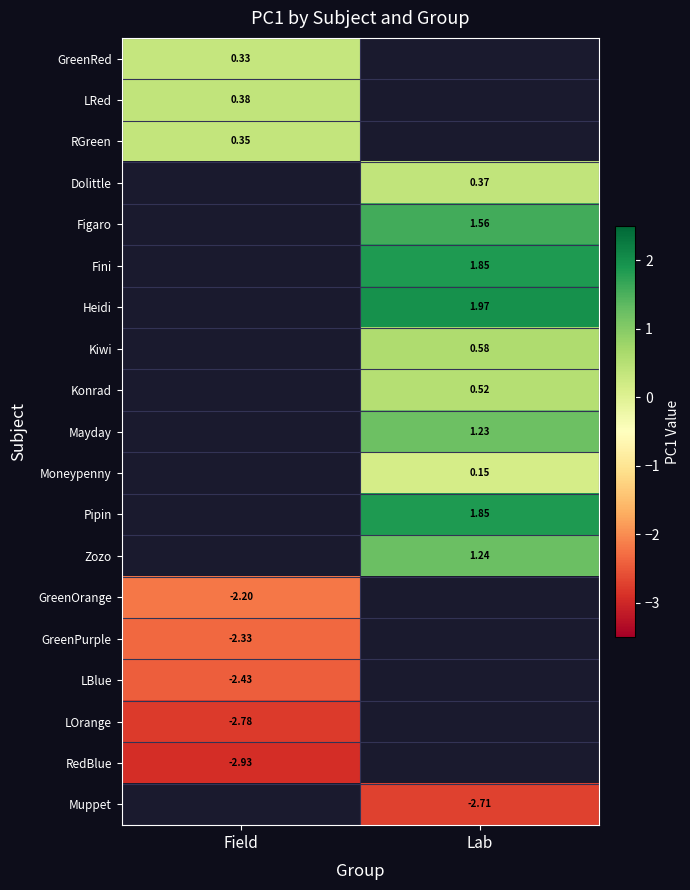

Which has a higher value, Field or Lab?

Lab